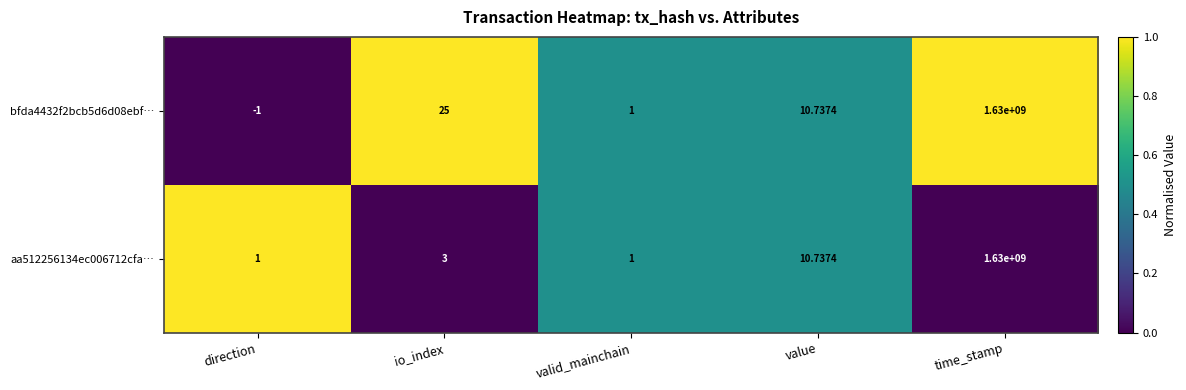

At how many categories does at least one series exceed 0?

5